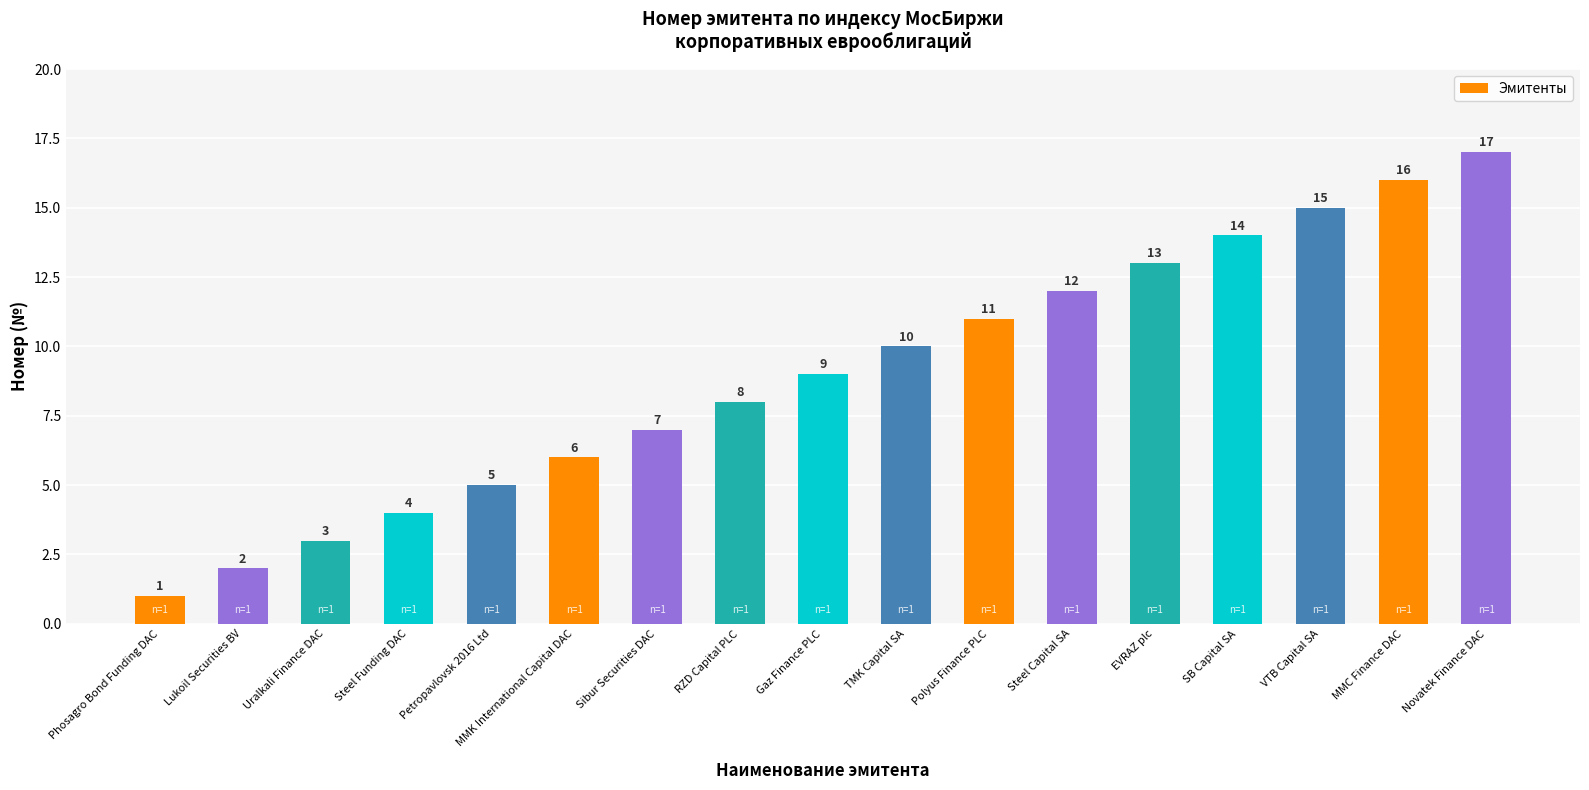

How many distinct data groups are displayed?

1